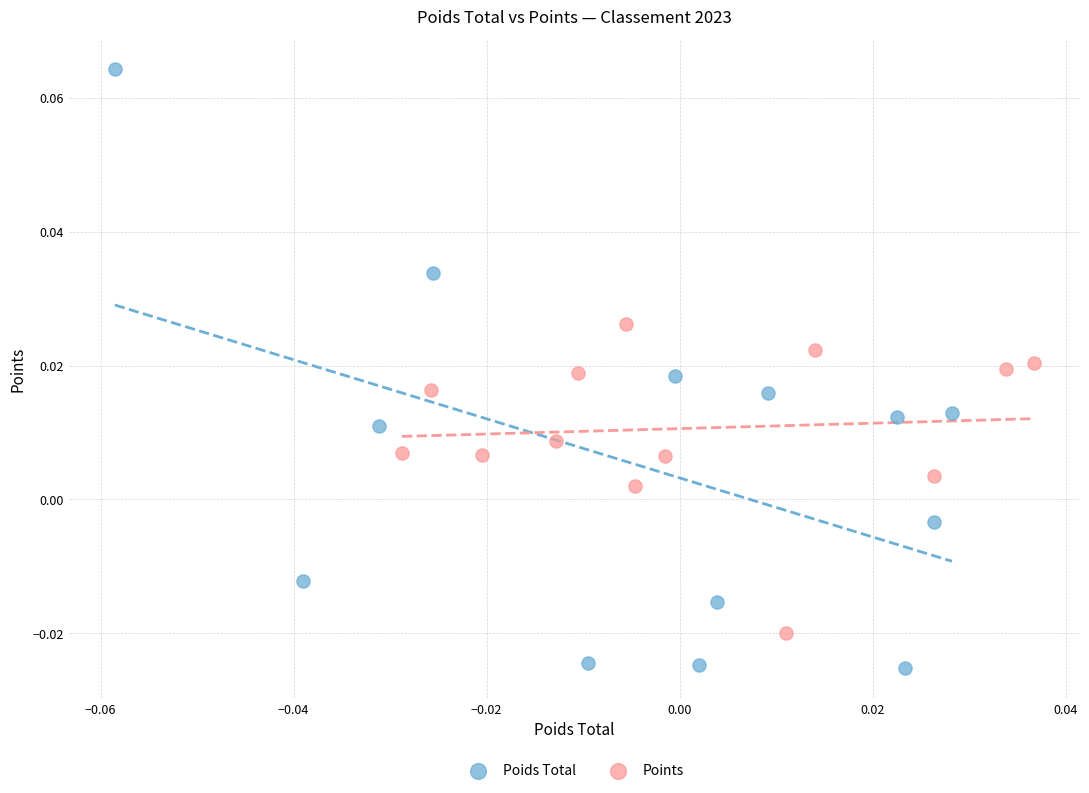

Which series reaches the minimum Y coordinate?

Poids Total